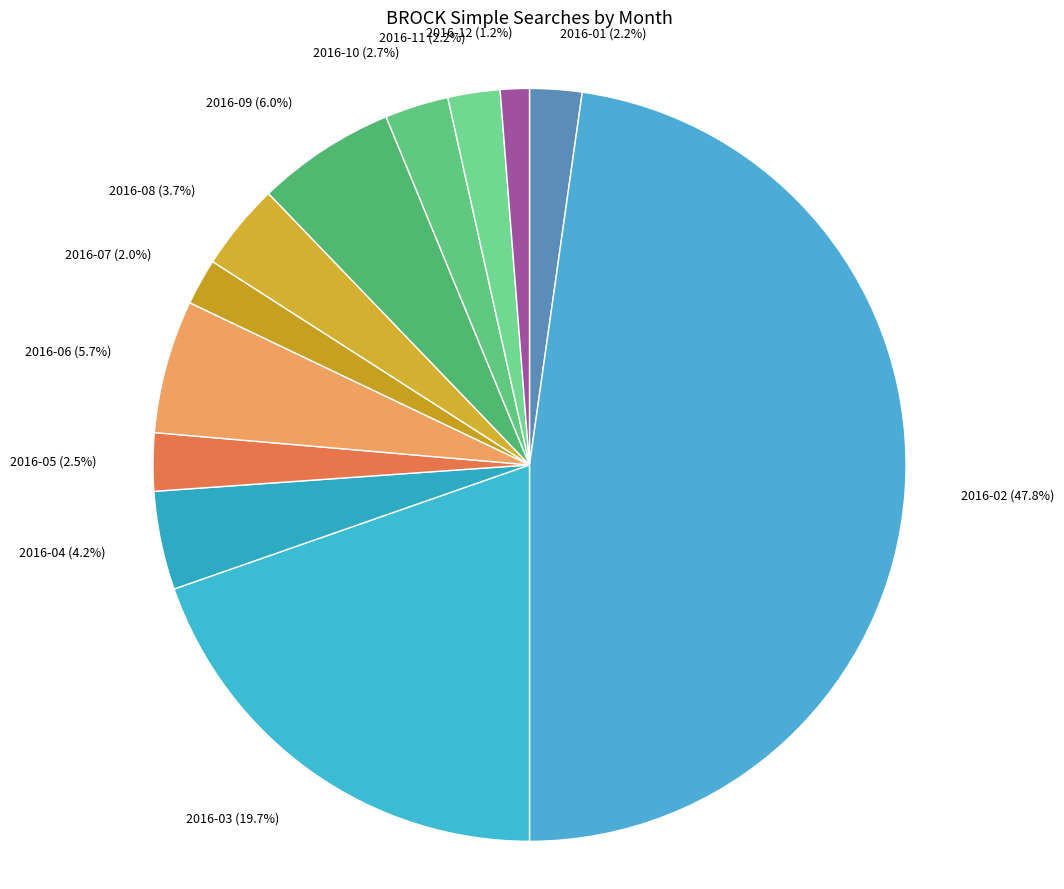

To the nearest percent, what percentage of the pie is 2016-03?

20%